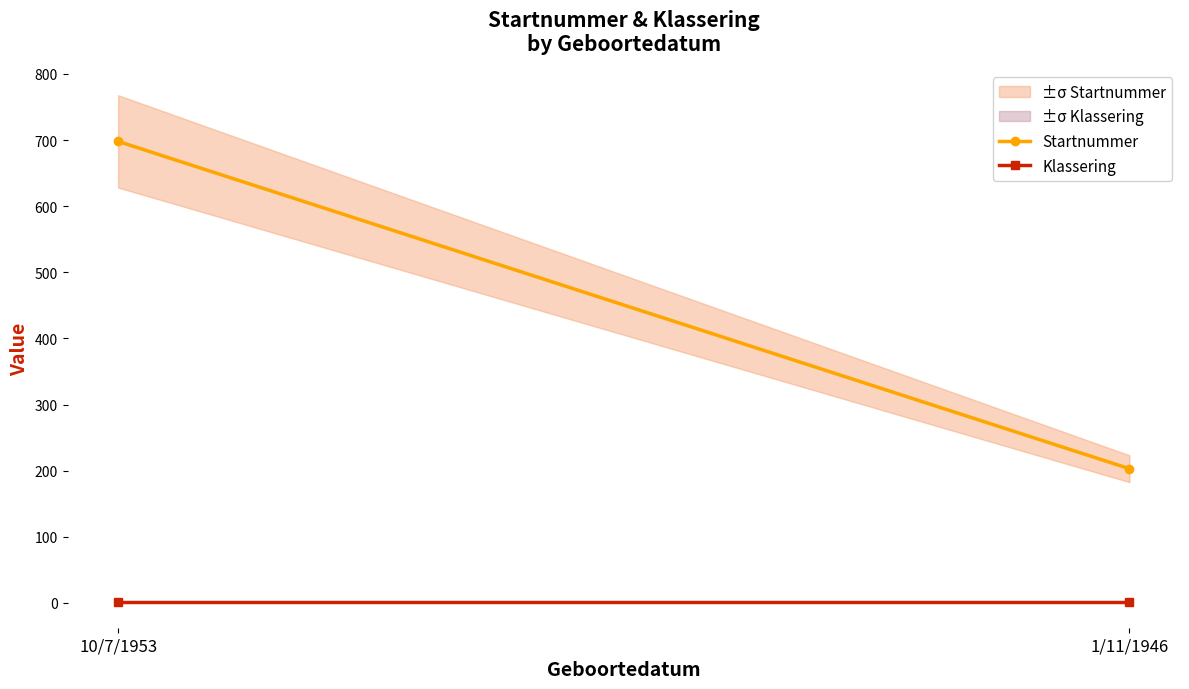

What is the greatest value displayed?

698